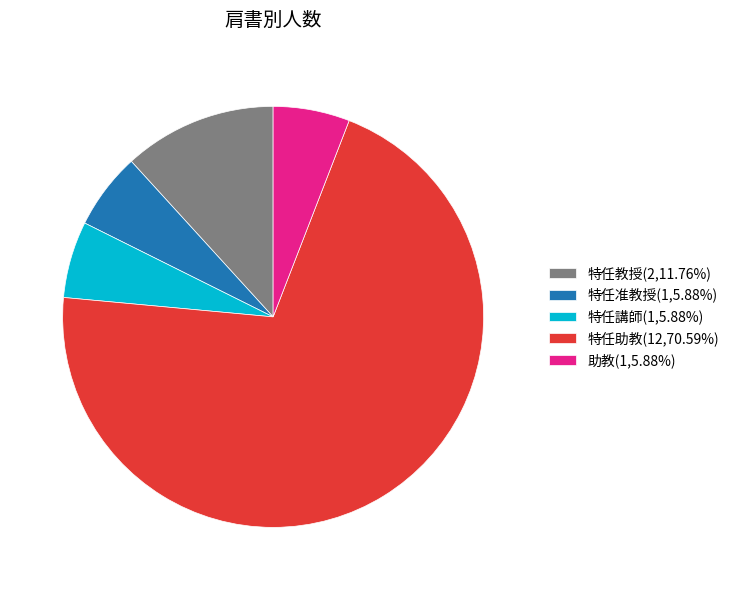

Is 特任教授 the majority of the pie?

No